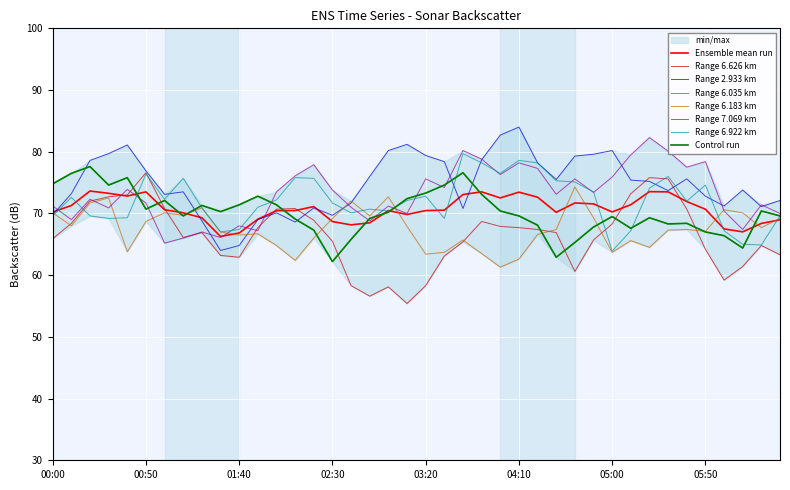

Where does the 2.933 series first go above 75?

2009/07/08 00:20